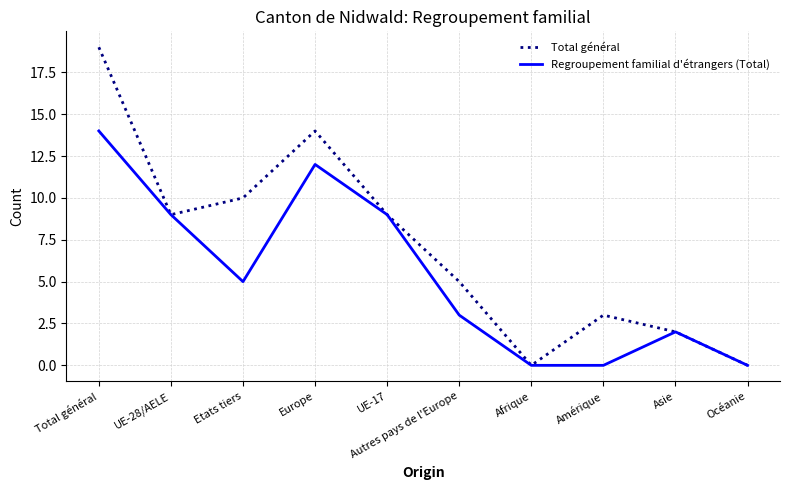

At which category is the sum across all series the highest?

Total général